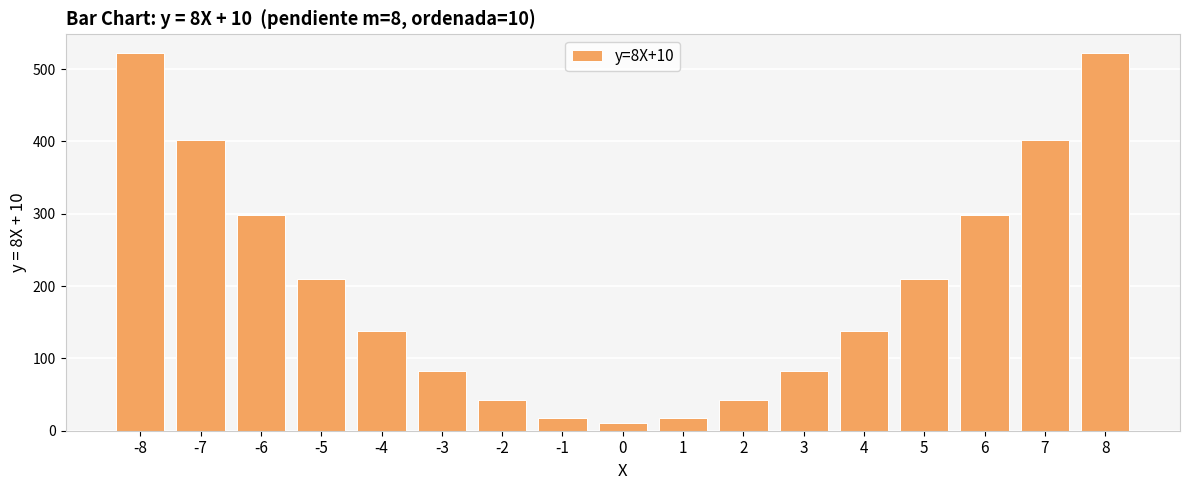

The chart shows a value of 210 at 5. True or false?

True